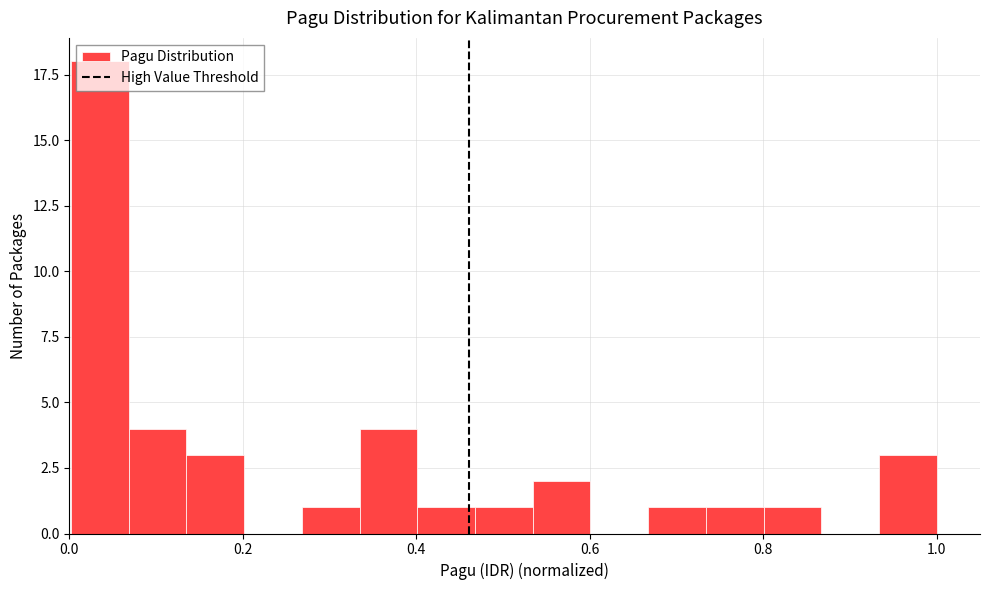

Read against the x-axis, roughly where is the centre of the tallest bar?

0.04